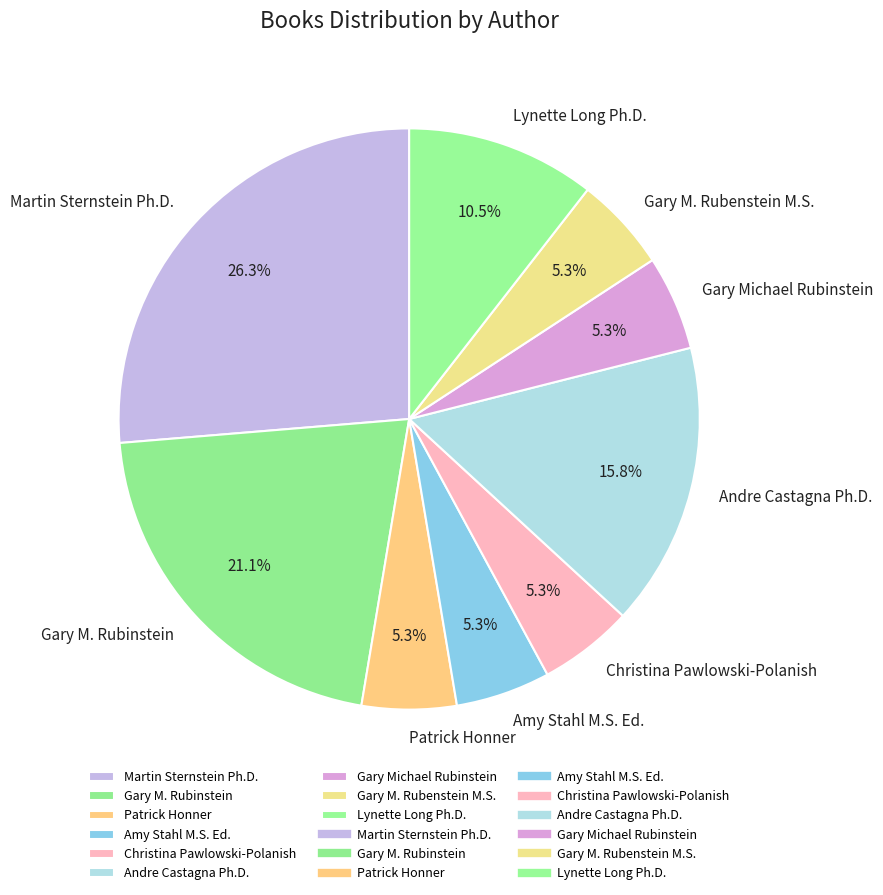

Is there a majority slice in this chart?

No